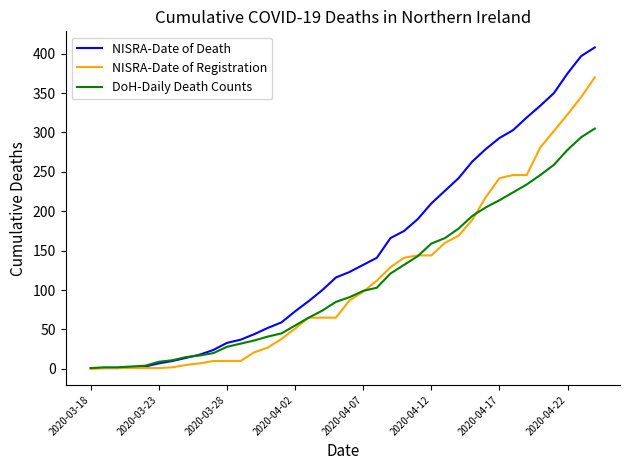

Count the number of data series in this chart.

3